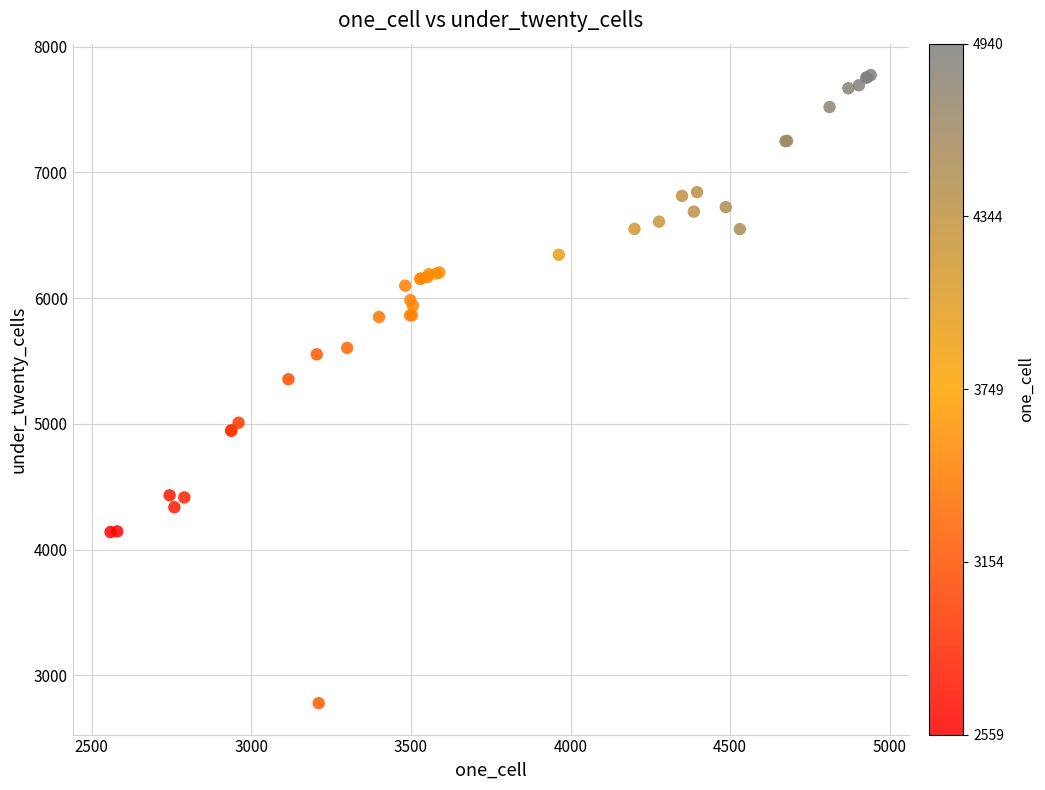

What Y value in the scatter plot is closest to 5275?

5354